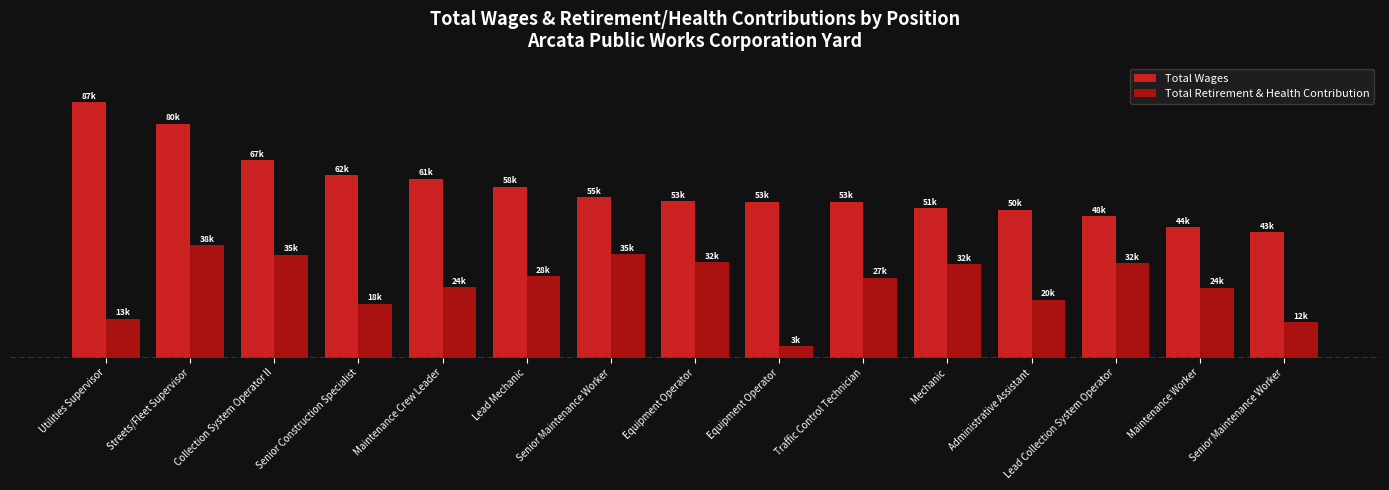

What is the lowest value of the Total Retirement & Health Contribution series?

3957